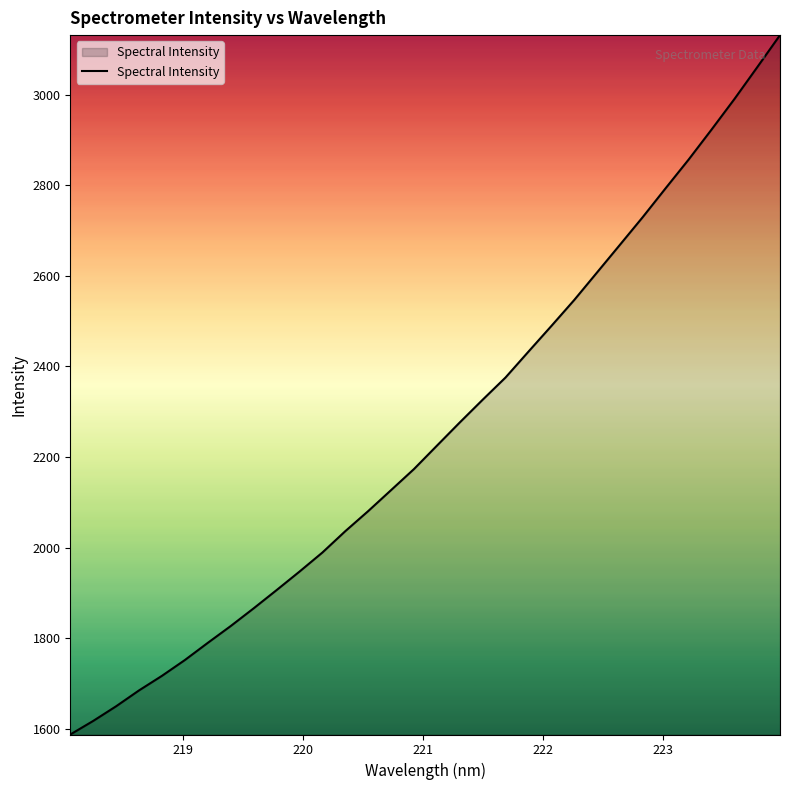

What is the difference between the maximum and minimum values?

1543.7